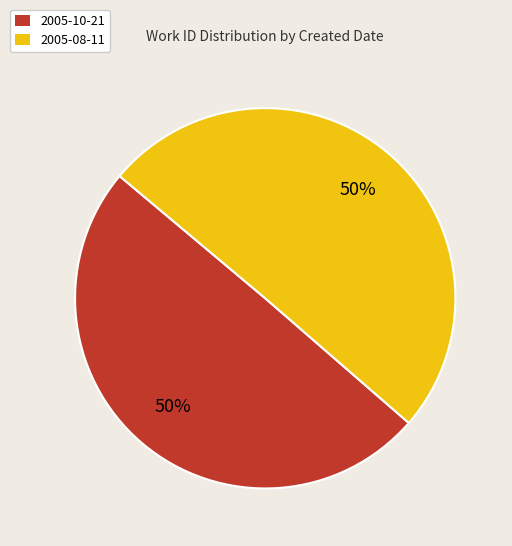

What is the ratio of the value at 2005-10-21 to the value at 2005-08-11?

1.0